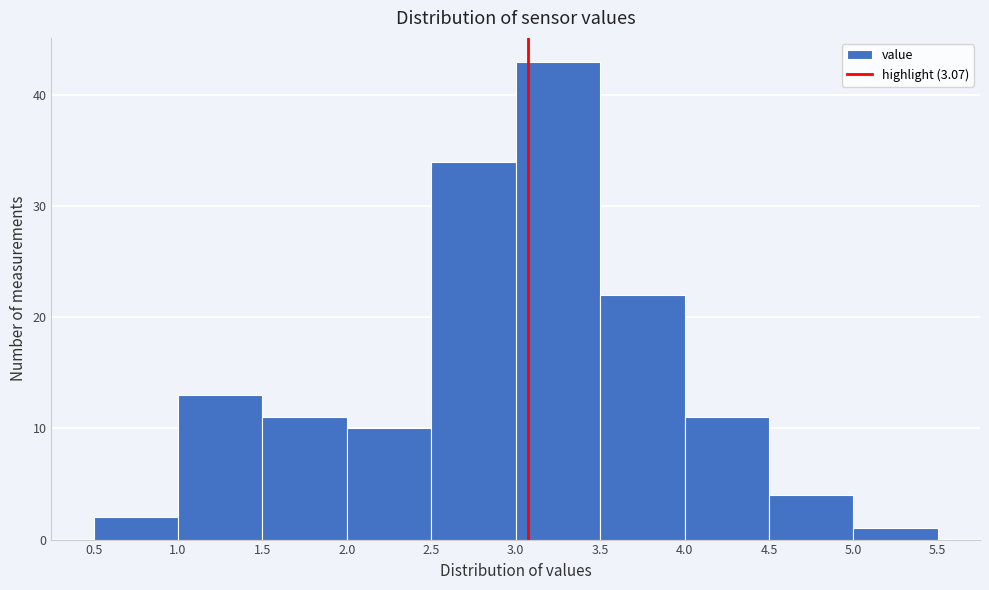

What is the height of the bar covering 4.5 to 5.0 on the x-axis? The values are not printed on the chart, so give them approximately, as read against the axis.

4